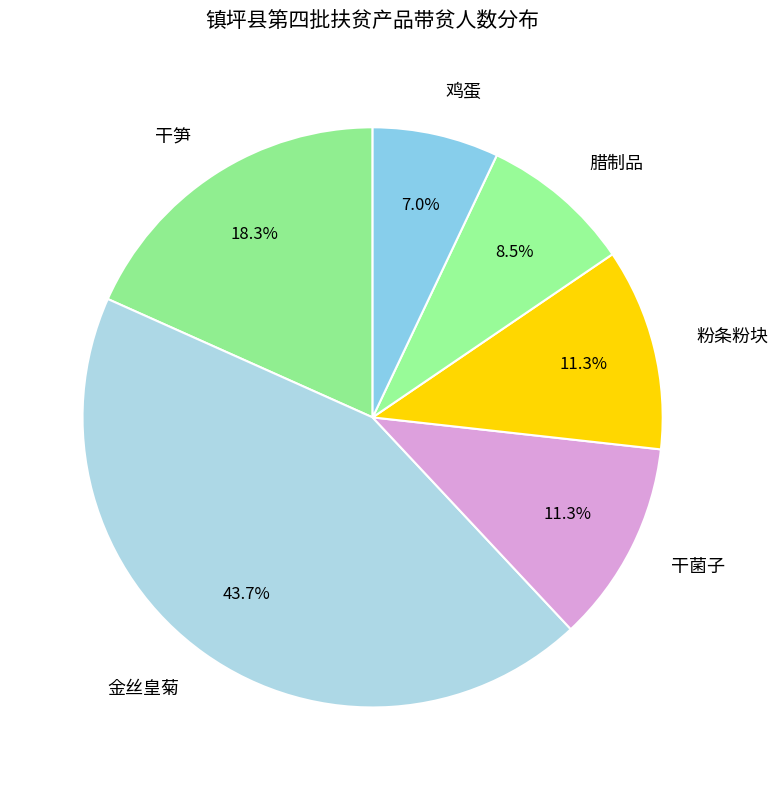

Is 干笋 the majority of the pie?

No